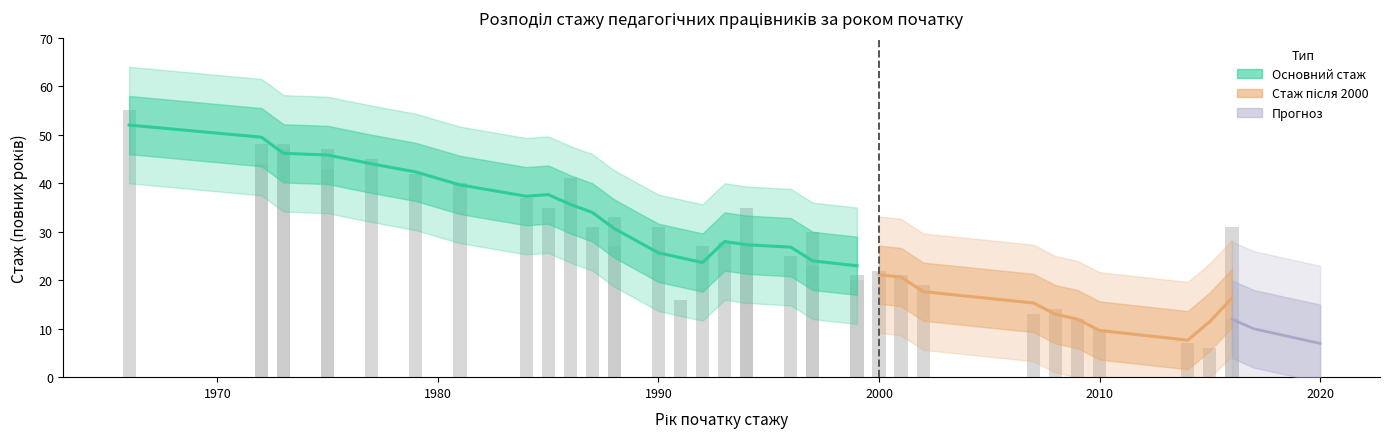

What is the greatest value displayed?

55